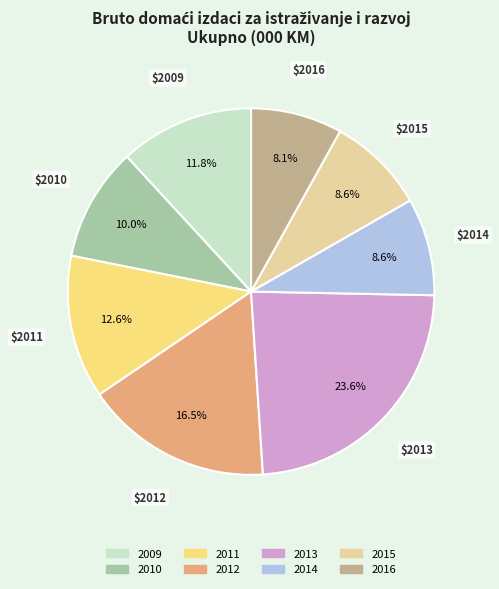

Is there any slice that represents more than half of the pie?

No